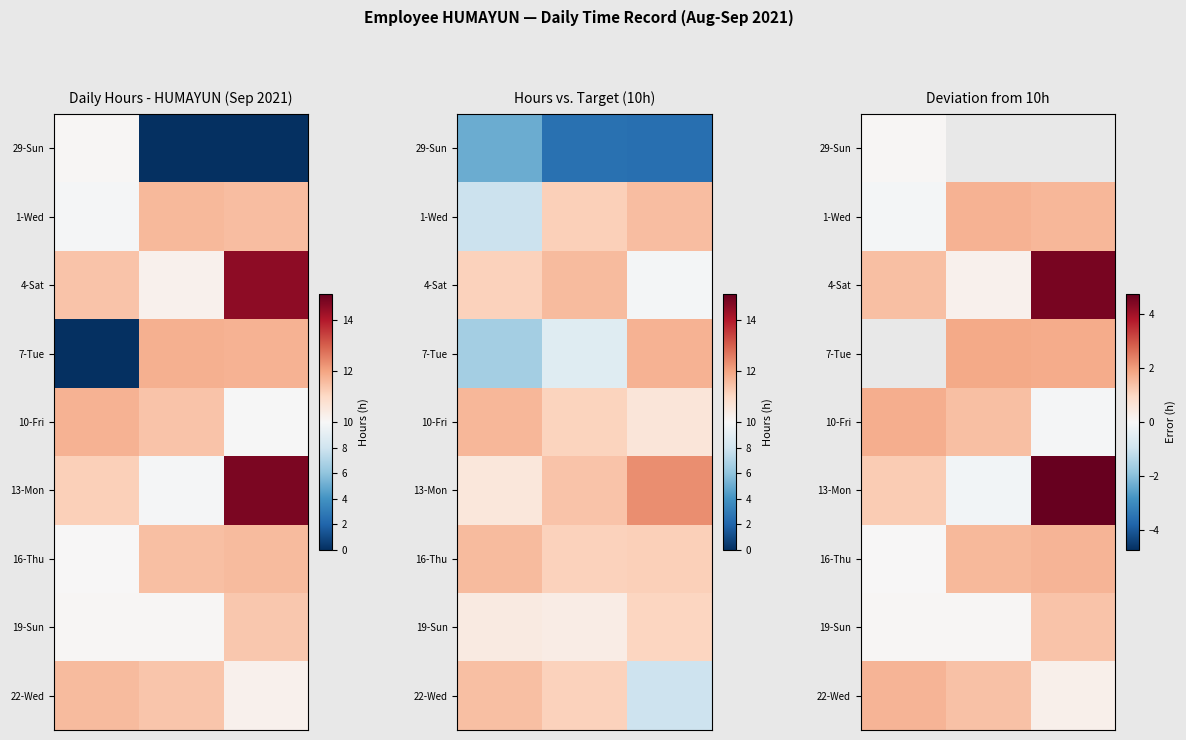

Count the number of categories in the chart.

3